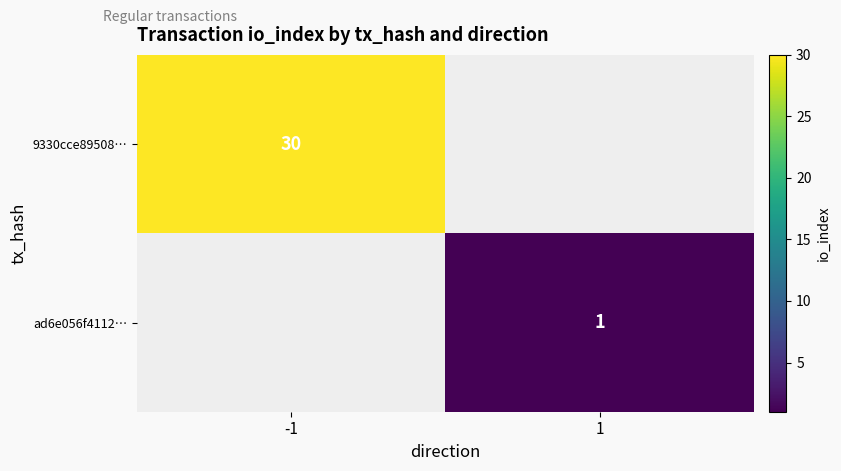

Which label corresponds to the largest value in the chart?

-1